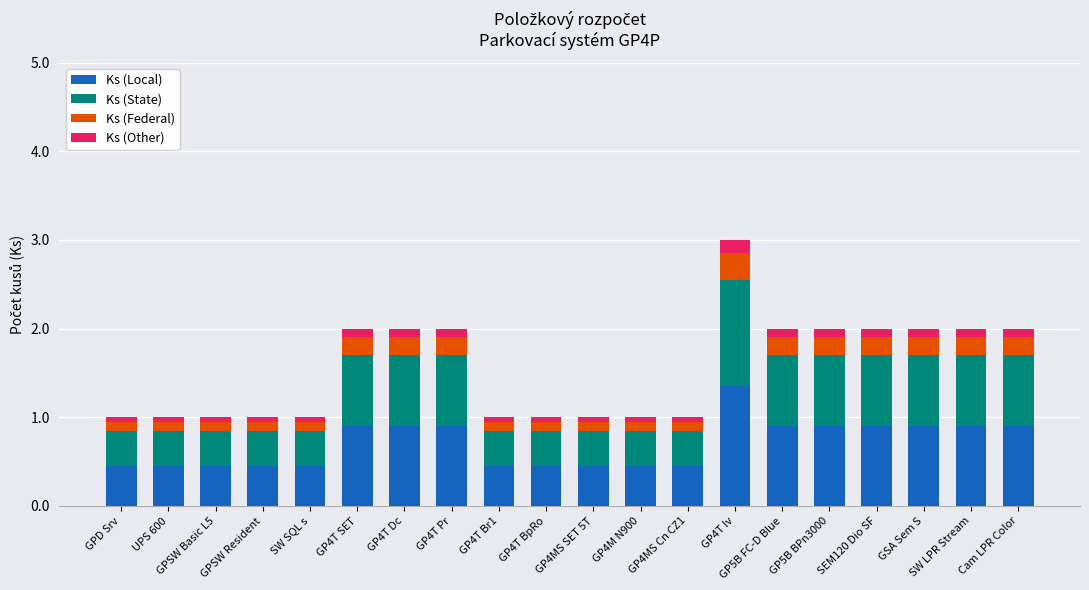

What is the difference between the second highest and second lowest values in the Ks (Local) series?

0.5